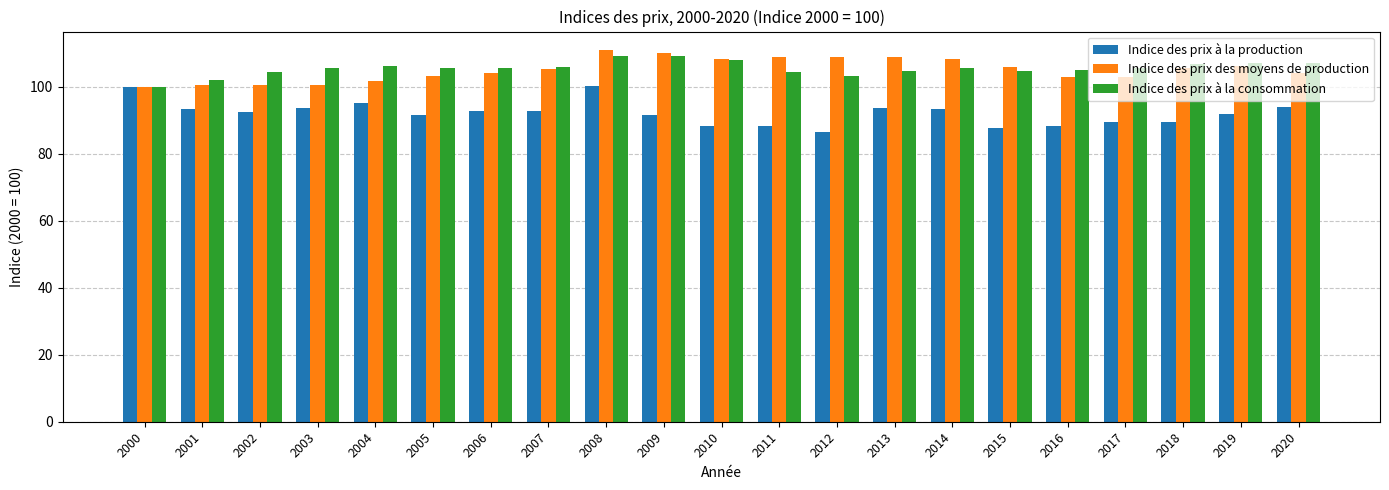

Are the bars horizontal?

No